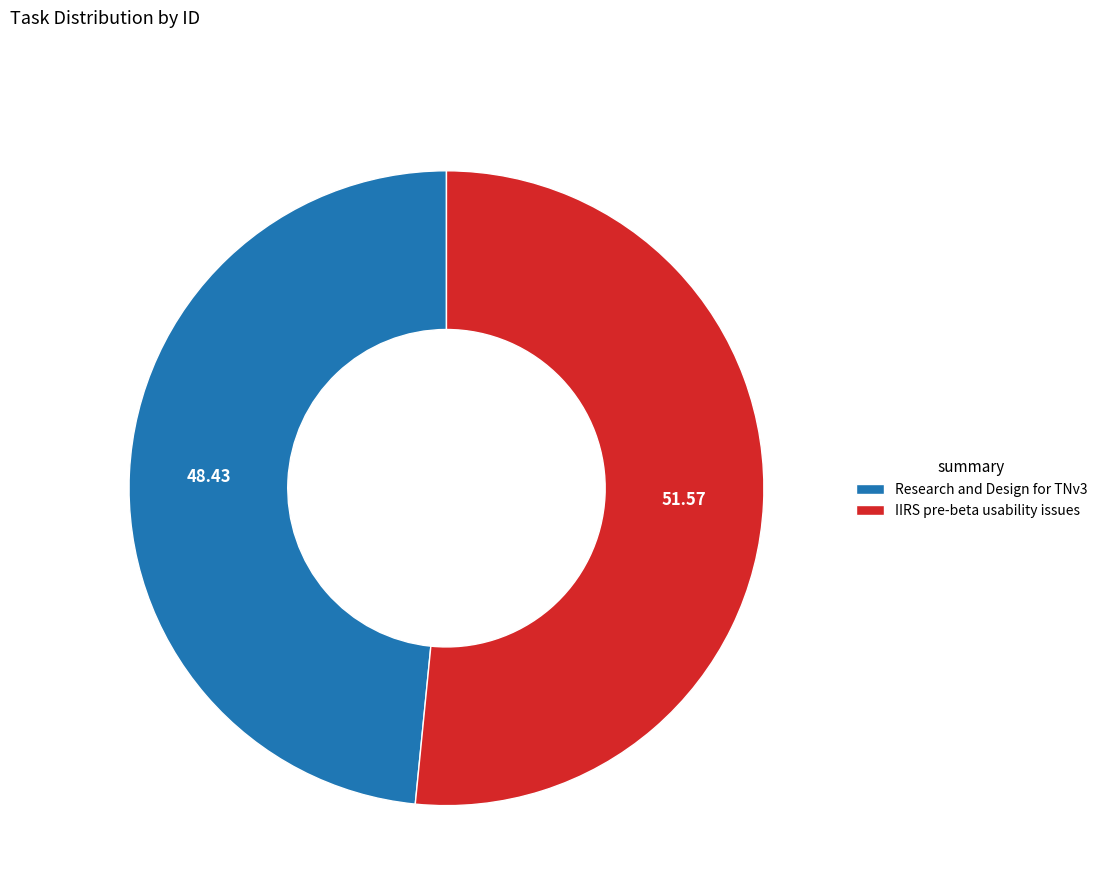

What is the largest slice in the pie chart?

IIRS pre-beta usability issues